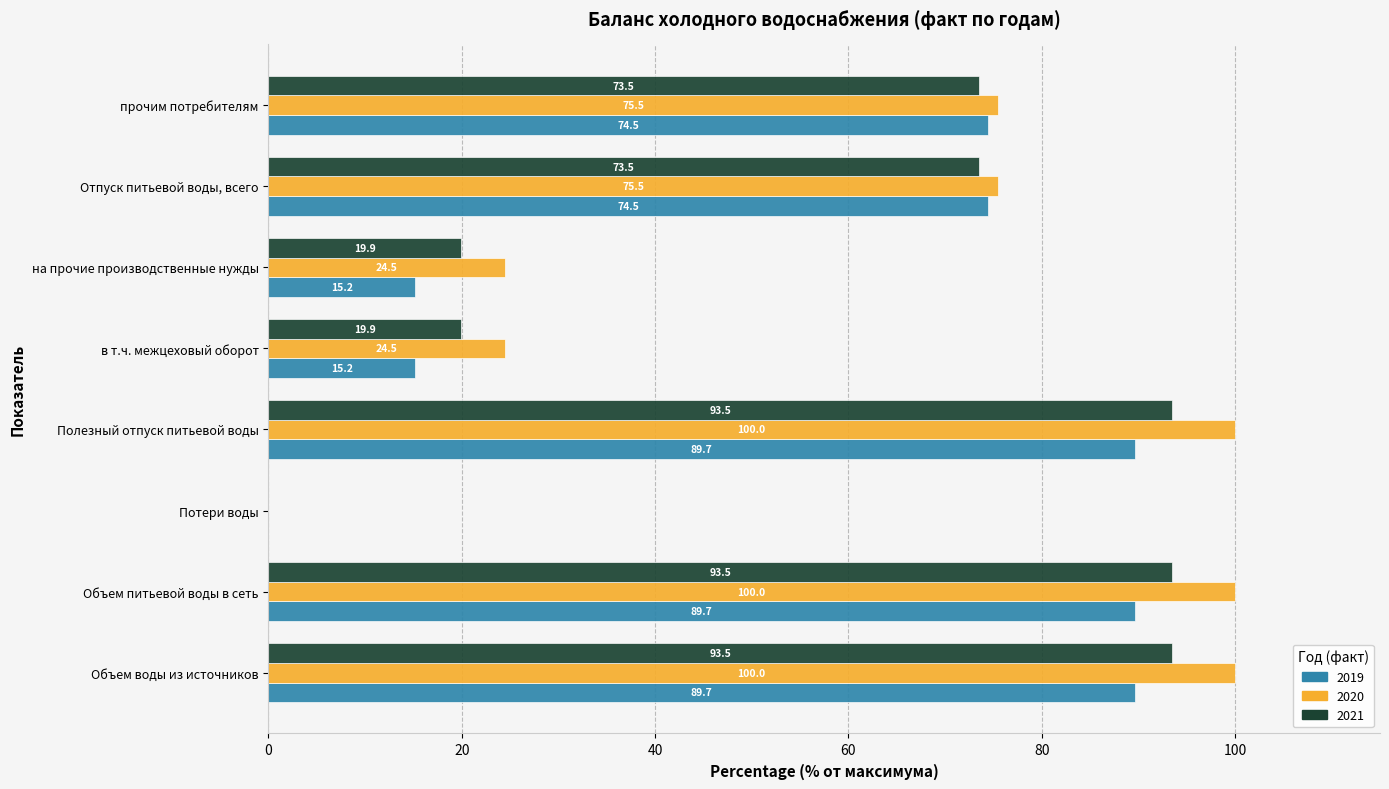

How many positive values does the 2021 series have?

7